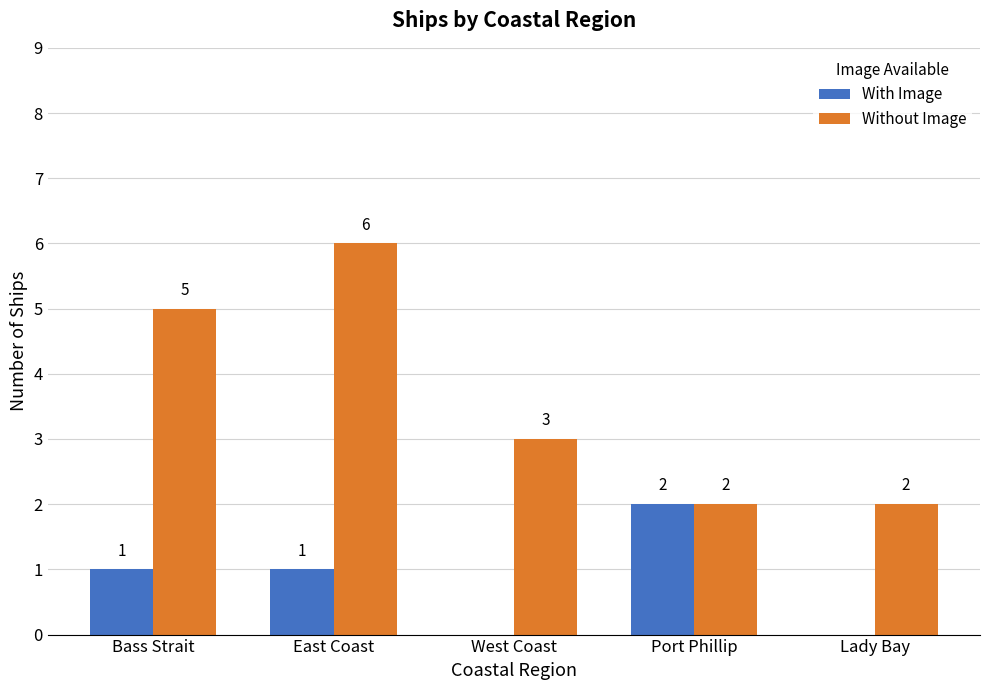

Which series changed the most between West Coast and Lady Bay?

Without Image